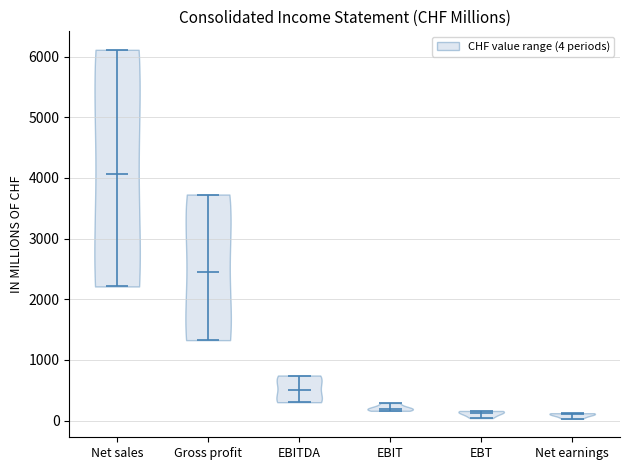

Which violin has the highest median line?

Net sales